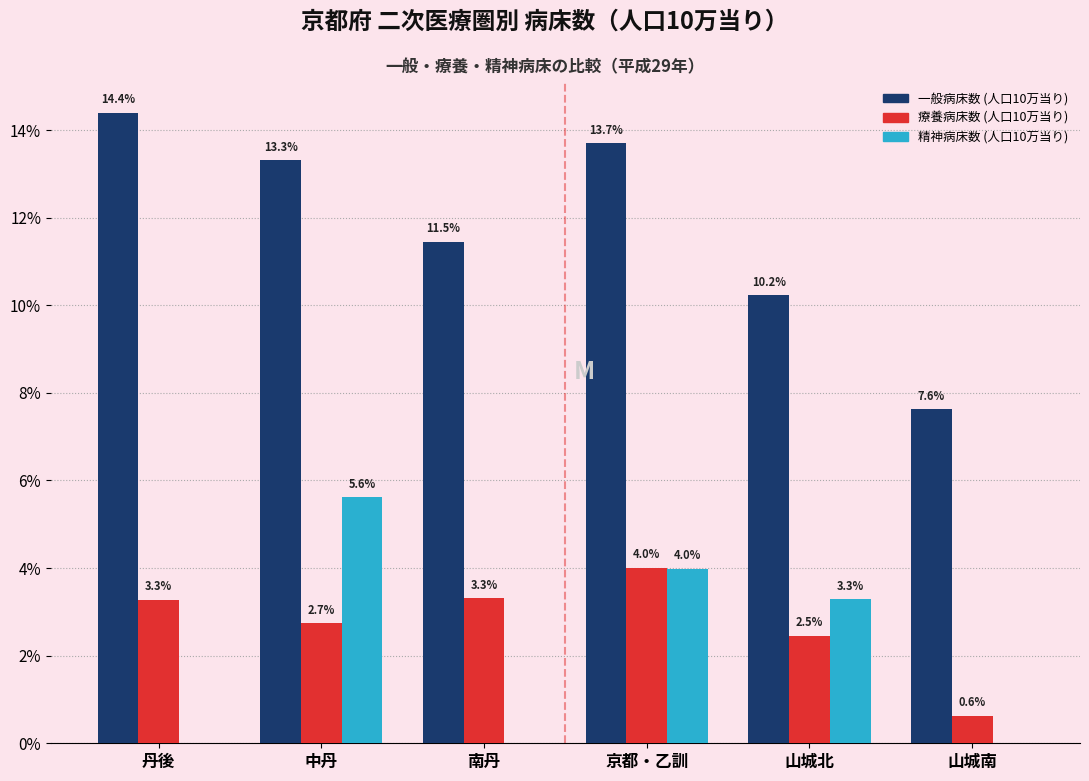

Reading left to right, extract all data points from this chart.

一般病床数 (人口10万当り): 丹後=14.4	中丹=13.3	南丹=11.5	京都・乙訓=13.7	山城北=10.2	山城南=7.6
療養病床数 (人口10万当り): 丹後=3.3	中丹=2.7	南丹=3.3	京都・乙訓=4.0	山城北=2.5	山城南=0.6
精神病床数 (人口10万当り): 丹後=0.0	中丹=5.6	南丹=0.0	京都・乙訓=4.0	山城北=3.3	山城南=0.0